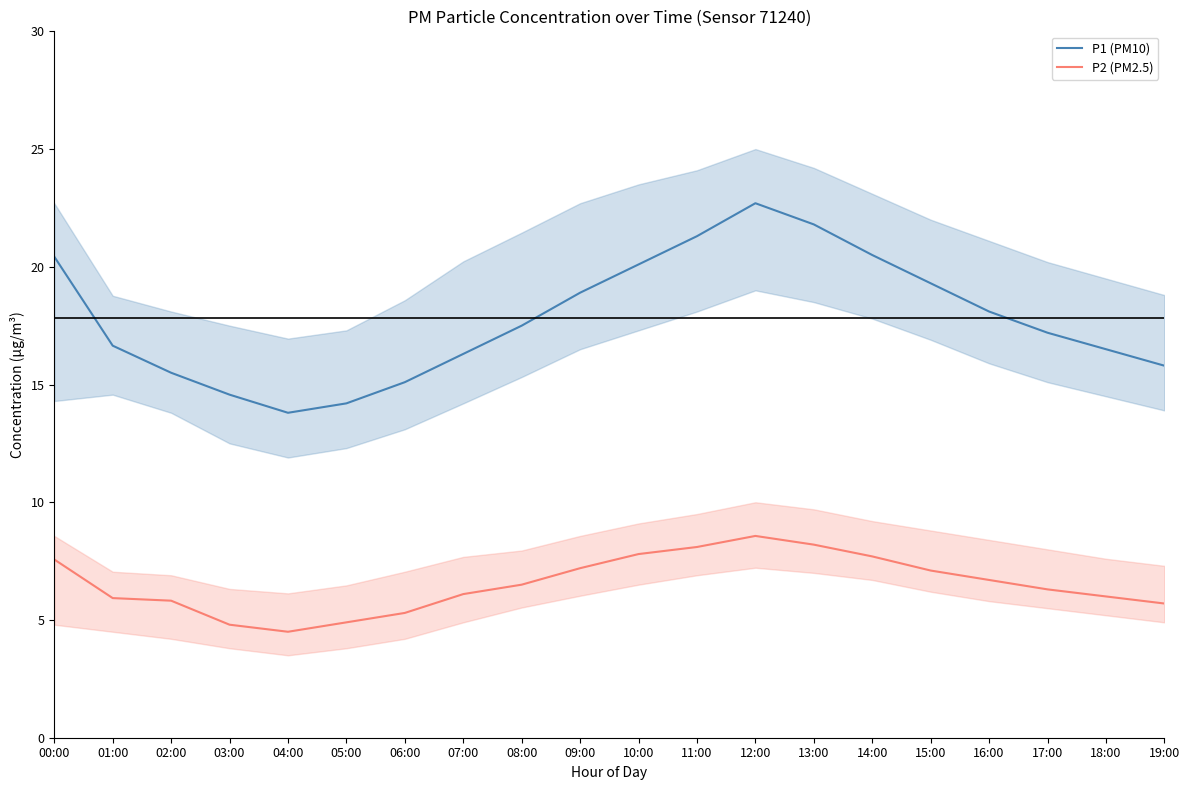

Where is the first local minimum for P2 (PM2.5)?

04:00